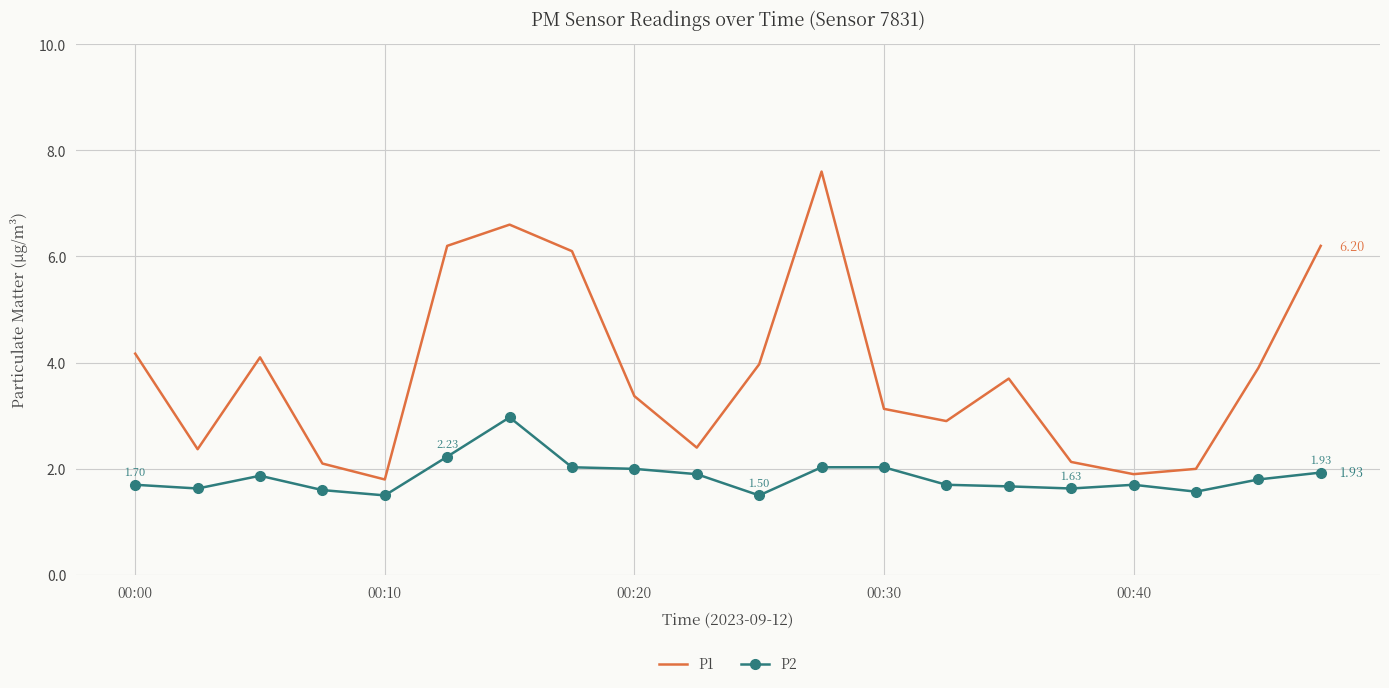

List the series in order of their overall mean, highest first.

P1, P2